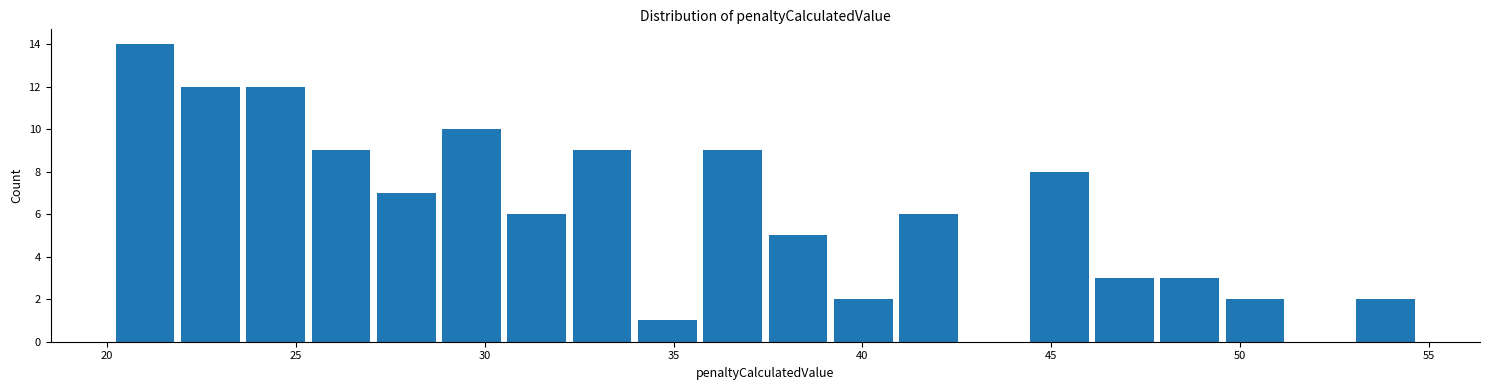

Around what value on the x-axis is the tallest bar? Give the approximate position of its centre, as read against the axis.

21.0